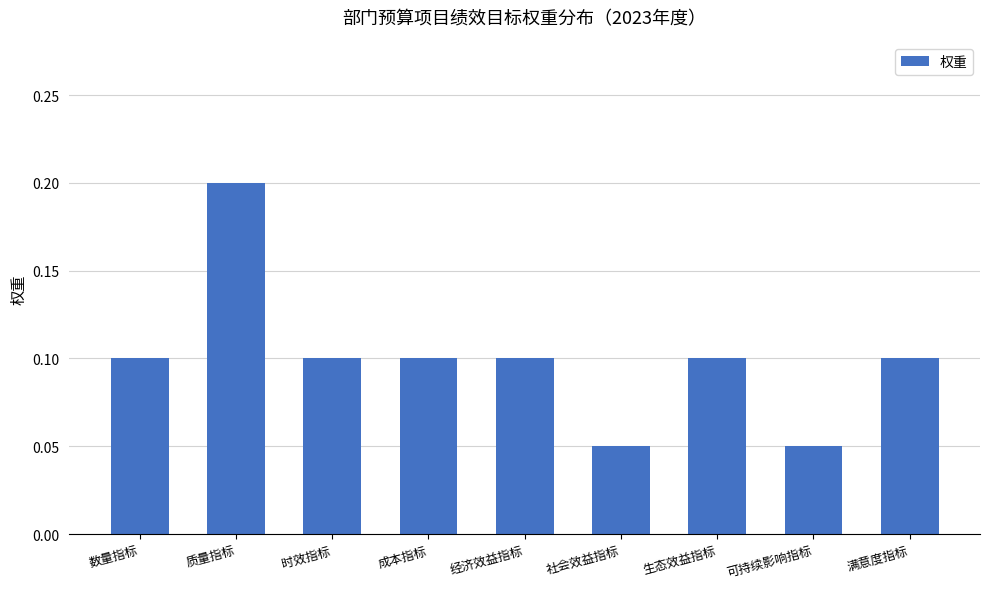

Count the values in the range 0 to 1.

9